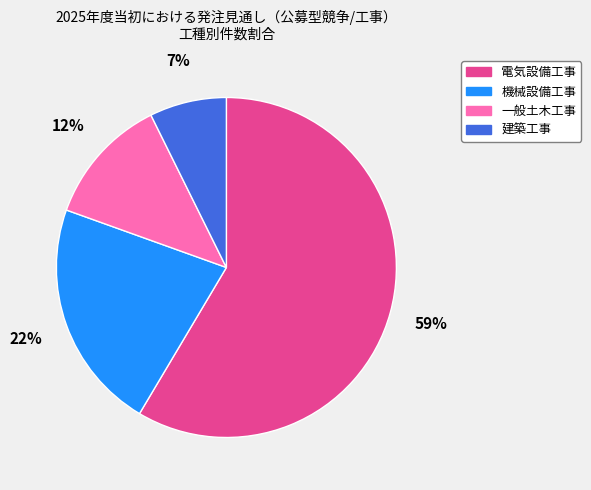

To the nearest percent, what portion does 一般土木工事 represent?

12%